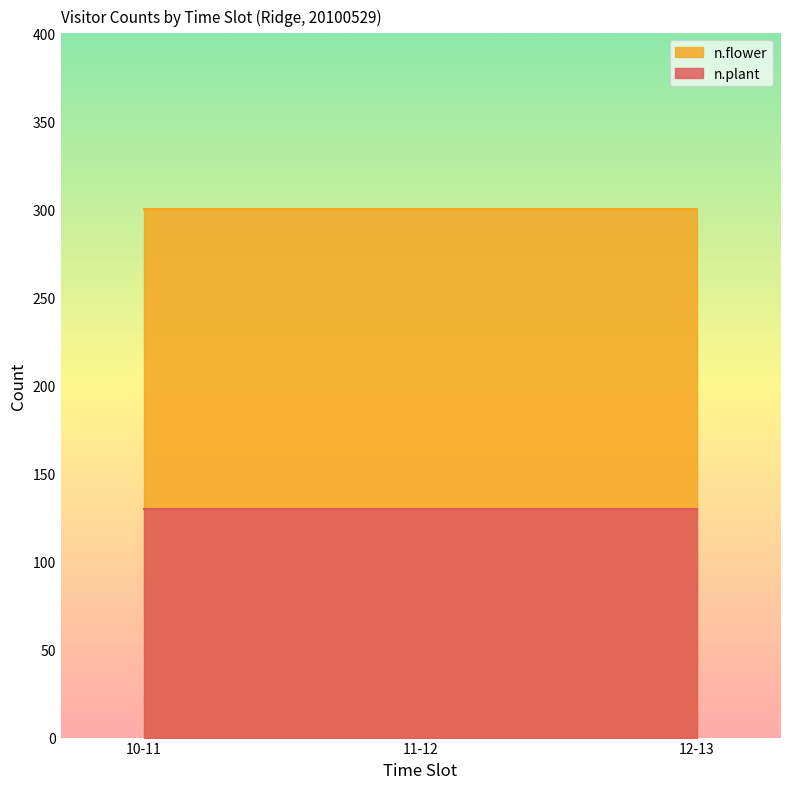

Which series changed the most between 11-12 and 11-12?

n.plant